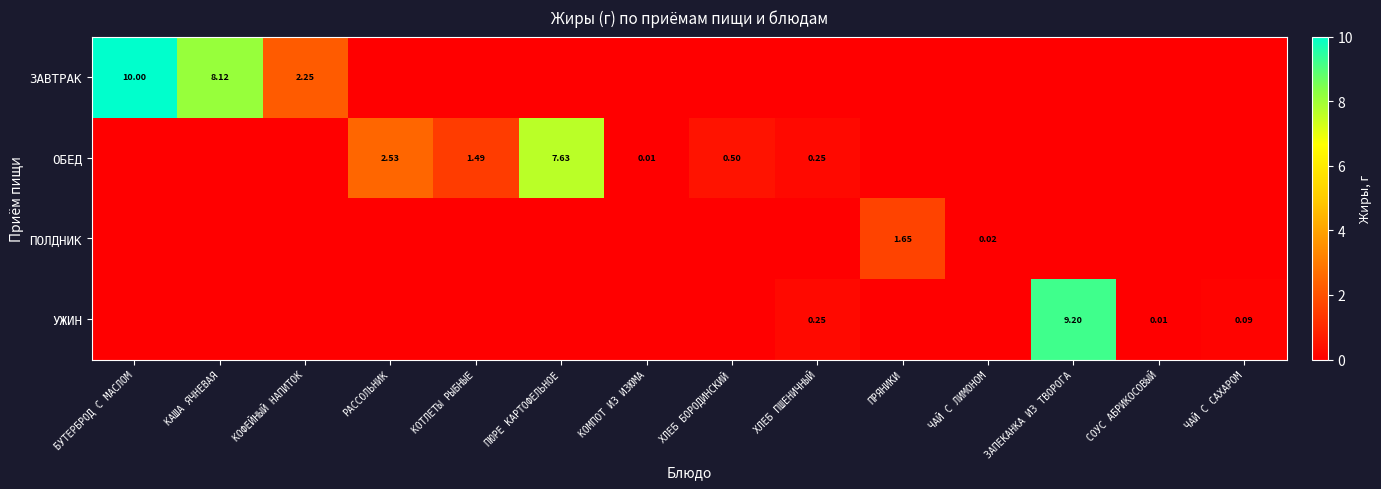

At which category is the sum across all series the highest?

БУТЕРБРОД С МАСЛОМ